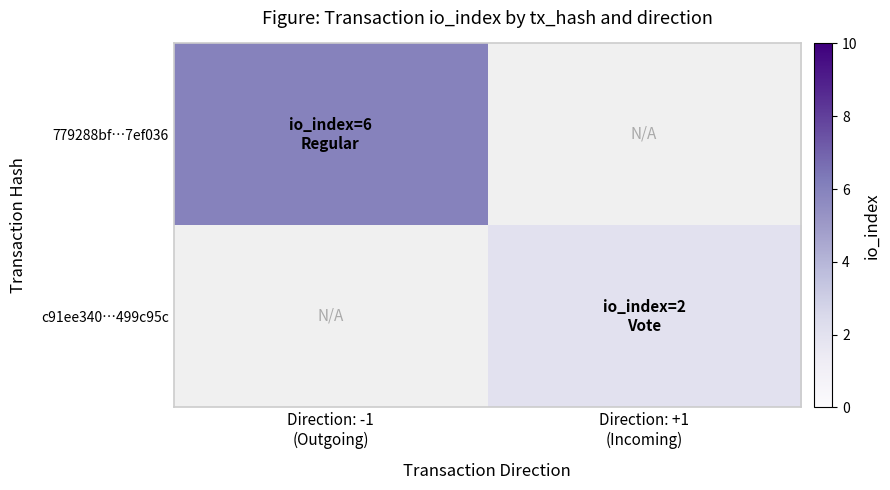

What is the maximum value for 779288bf…7ef036?

6.0